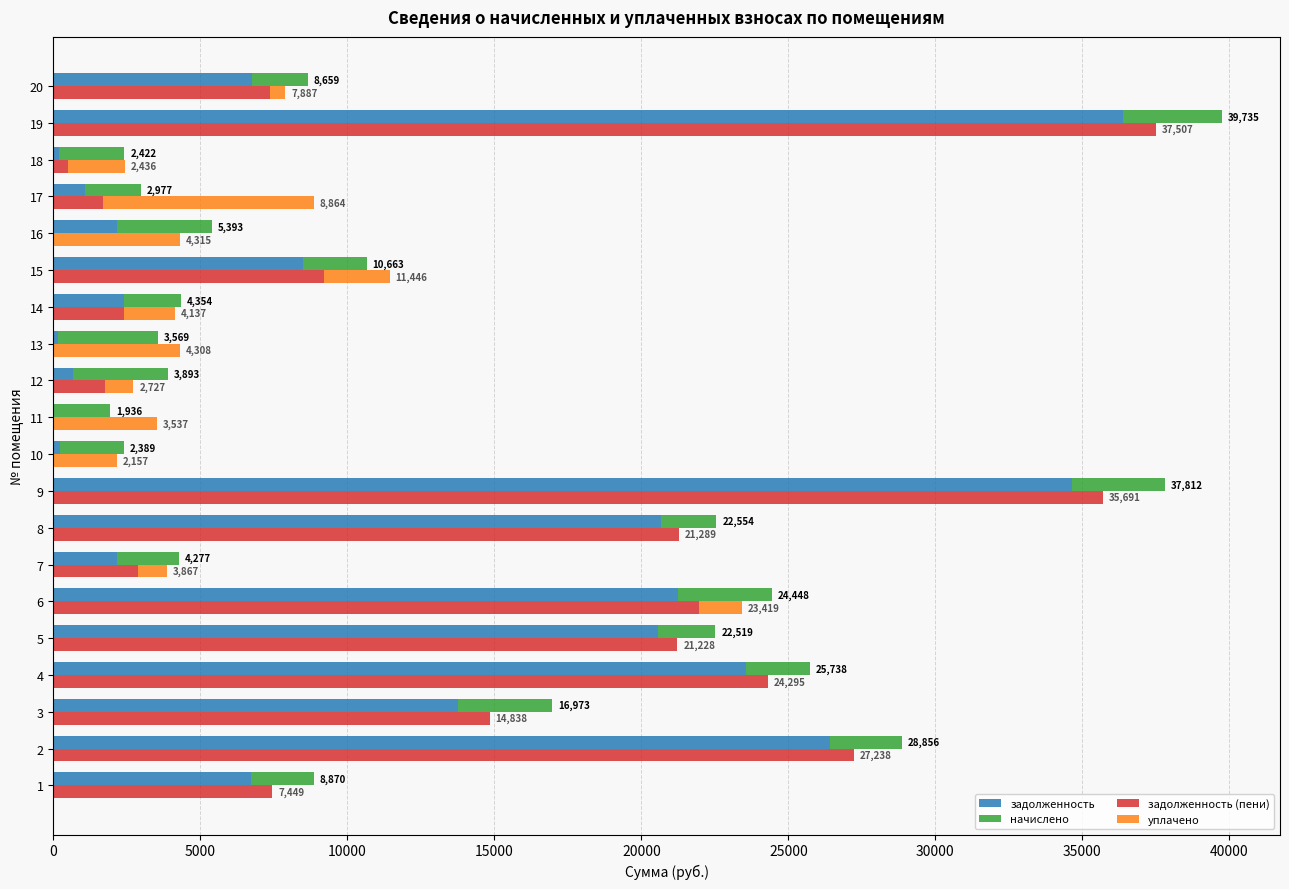

What is the difference between the maximum and minimum values in the задолженность series?

36393.0